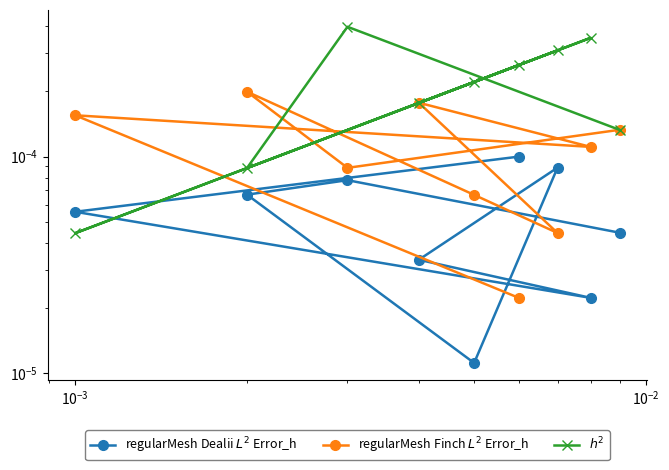

How many times do regularMesh Dealii $L^2$ Error_h and regularMesh Finch $L^2$ Error_h cross each other?

3